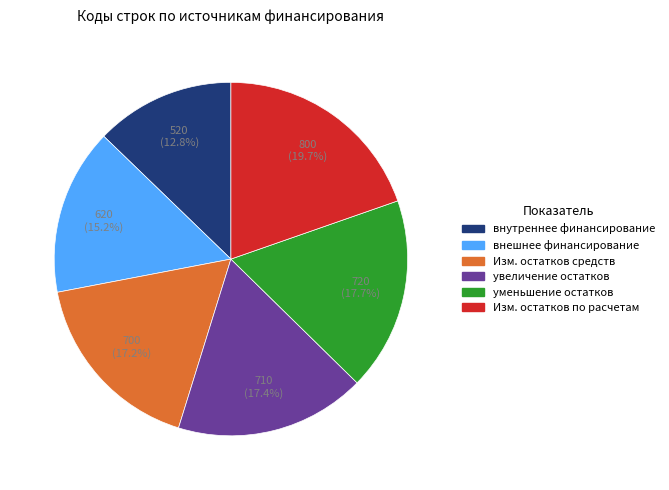

How many slices are in this pie chart?

6